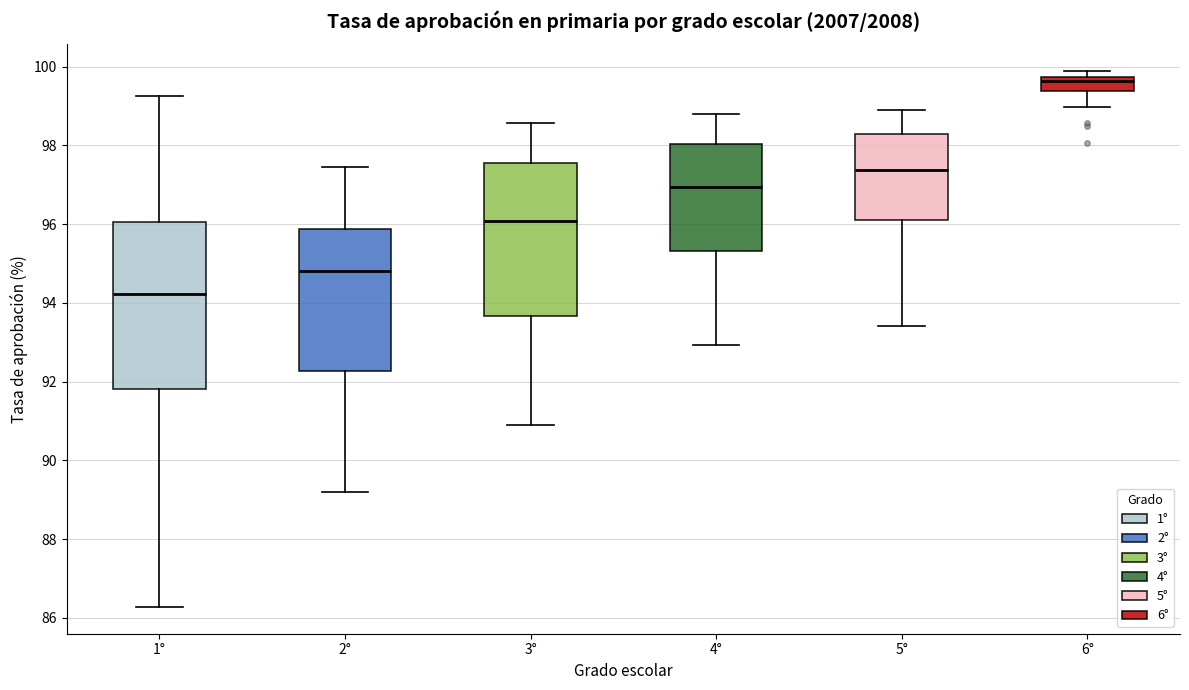

Where does the upper whisker of the box for 5° end on the y-axis? The values are not printed on the chart, so give them approximately, as read against the axis.

99.0